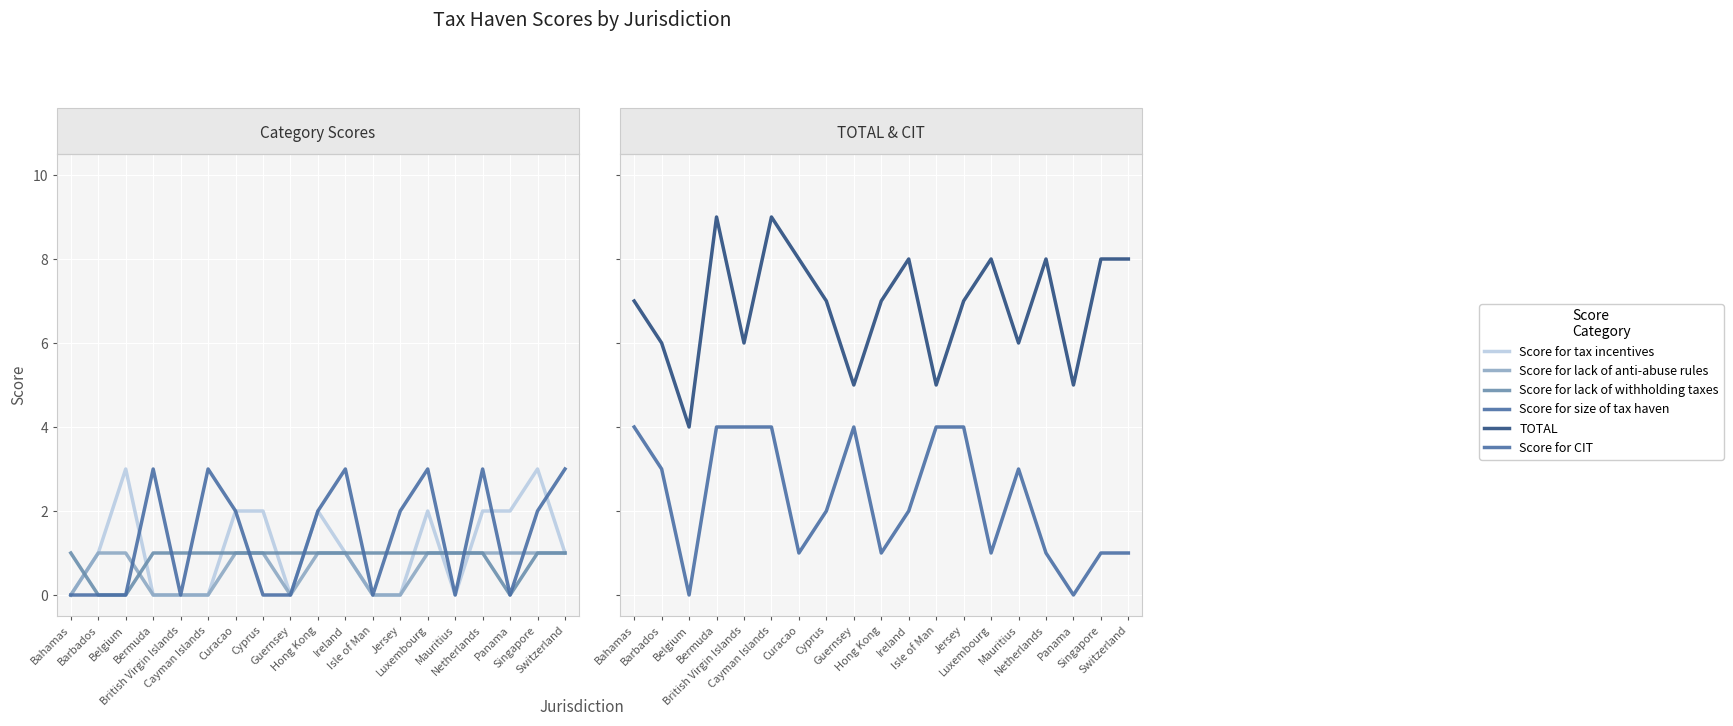

In TOTAL, how many points are lower than both neighbors (excluding endpoints)?

6